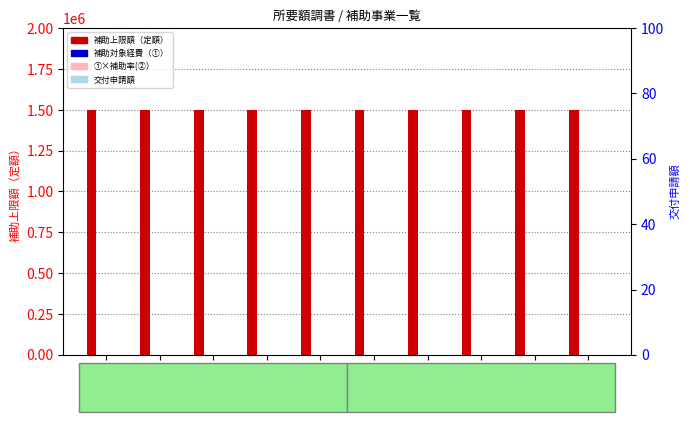

Which series has the largest total across all categories?

補助上限額（定額）